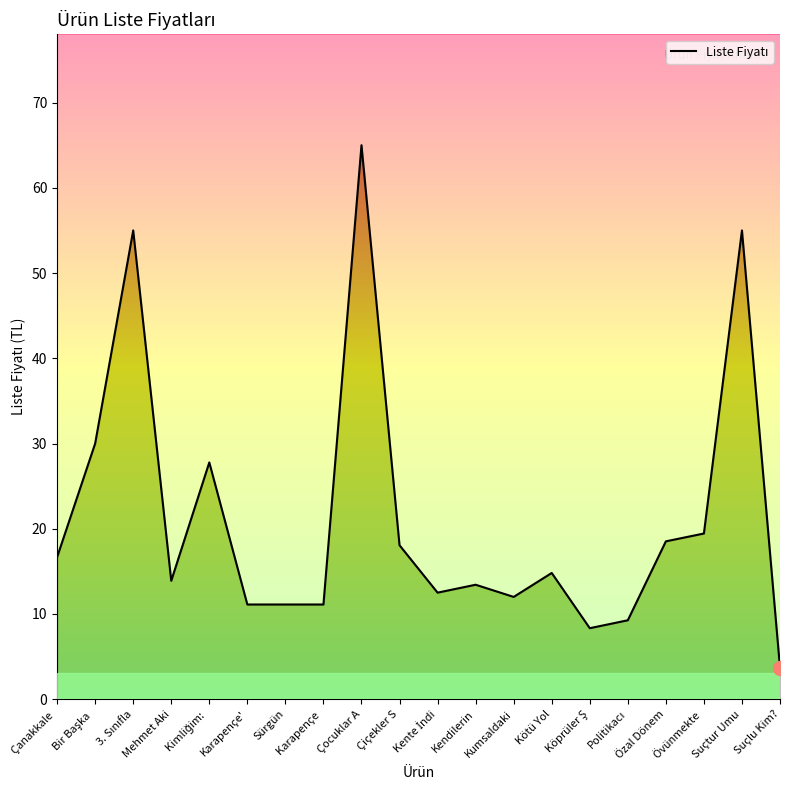

Which has a higher value, Kimliğim:  or Politikacı?

Kimliğim: 